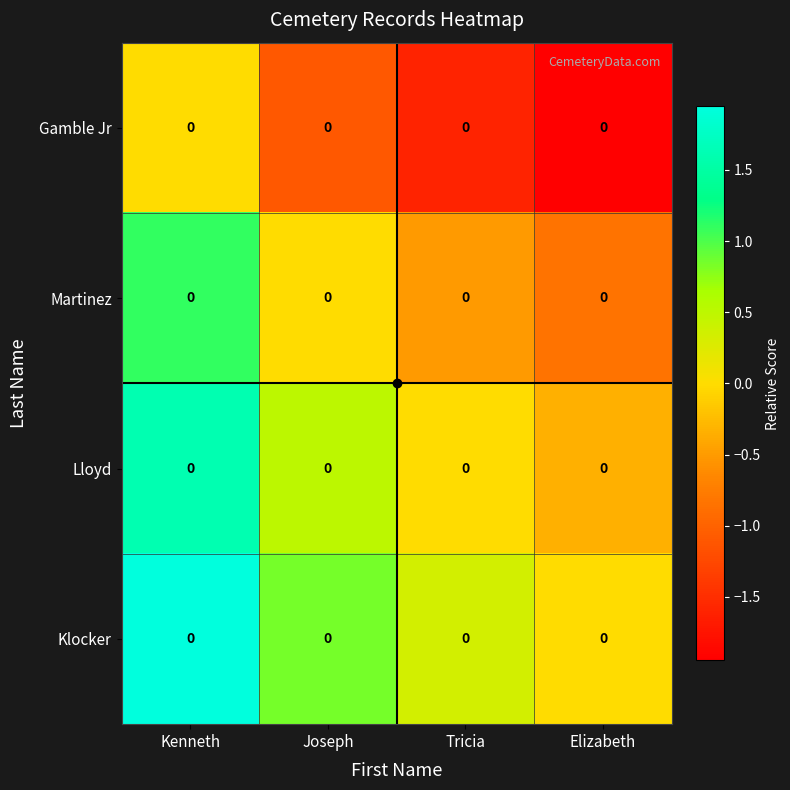

True or false: Gamble Jr has a value of -1.1 at Joseph.

True